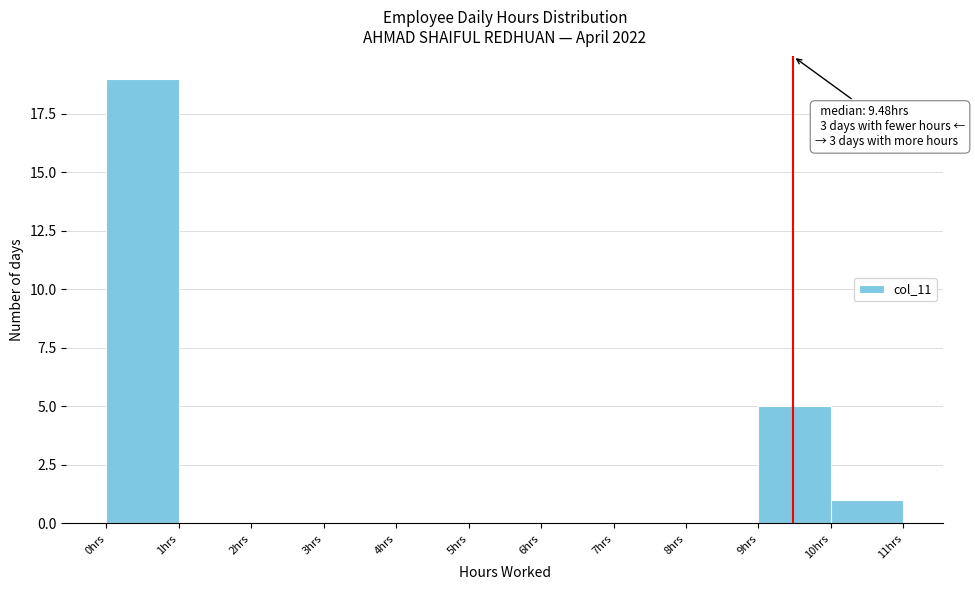

Over which range of the x-axis is the bar tallest?

0 to 1